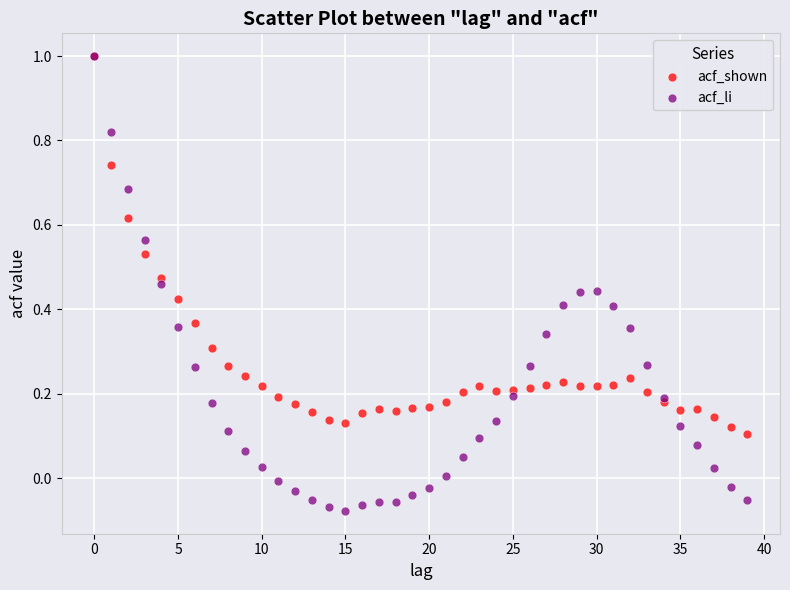

Which series has the widest spread of Y values?

acf_li